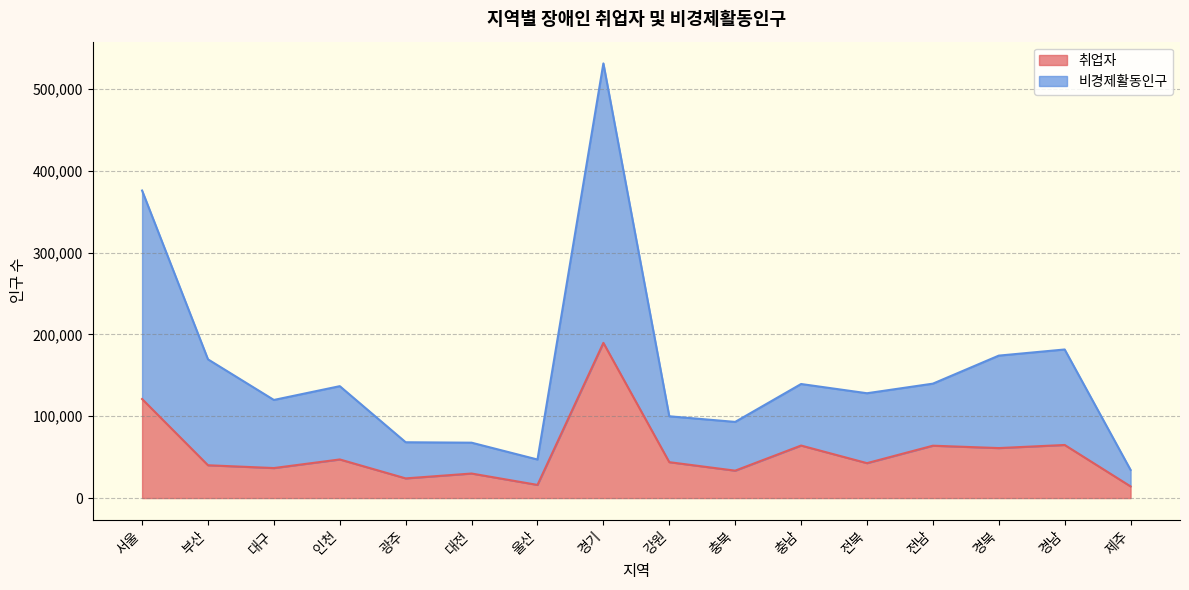

Does the chart display data point markers on the line(s)?

No